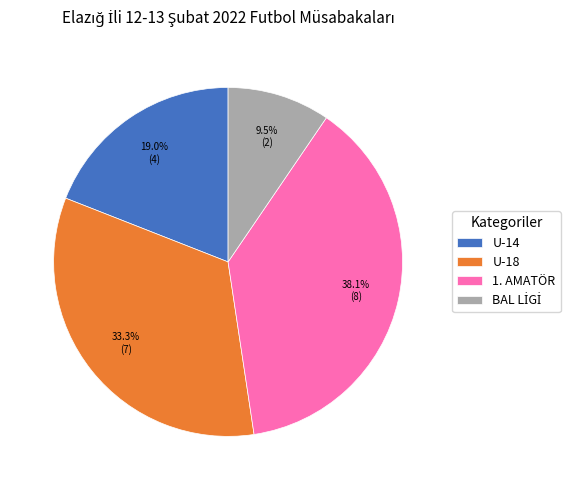

Which has a higher value, U-18 or 1. AMATÖR?

1. AMATÖR